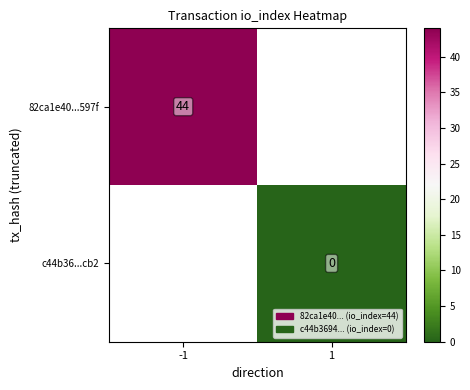

The value of 82ca1e40...597f at -1 is 44. True or false?

True